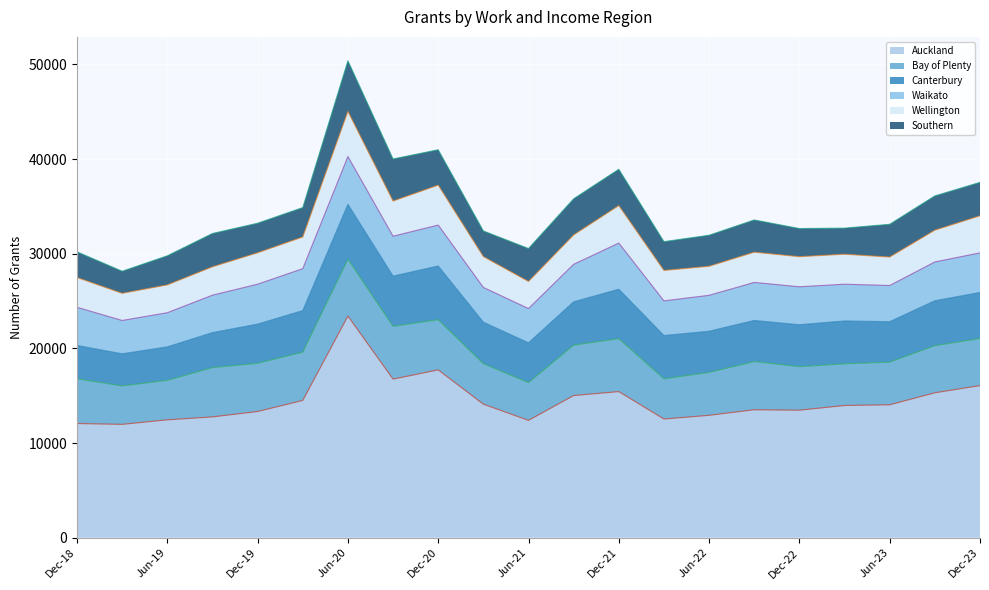

What is the difference between the maximum and second lowest values in the Bay of Plenty series?

1944